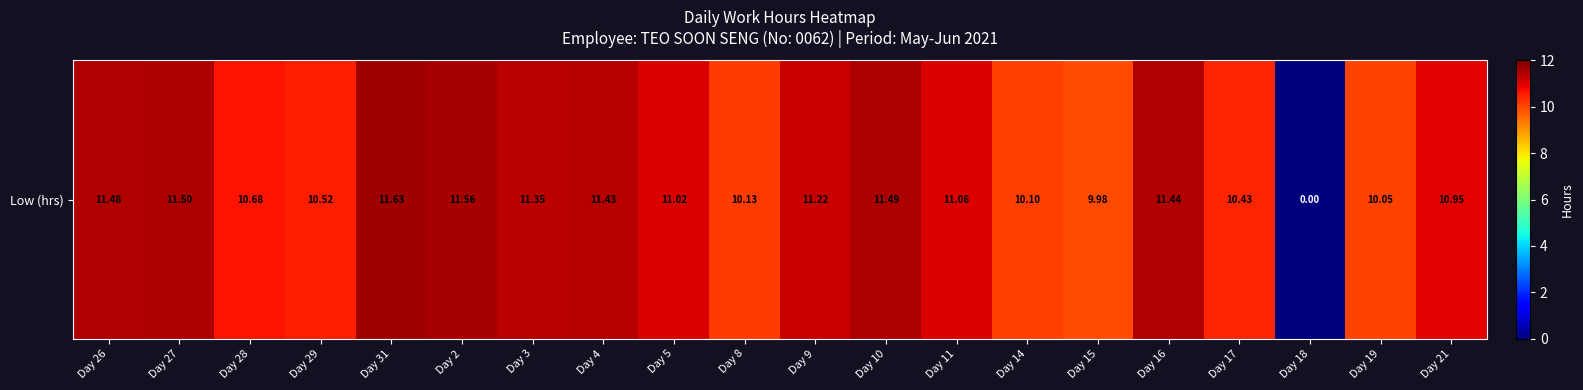

List the labels in order of value, smallest first.

Day 18, Day 15, Day 19, Day 14, Day 8, Day 17, Day 29, Day 28, Day 21, Day 5, Day 11, Day 9, Day 3, Day 4, Day 16, Day 26, Day 10, Day 27, Day 2, Day 31